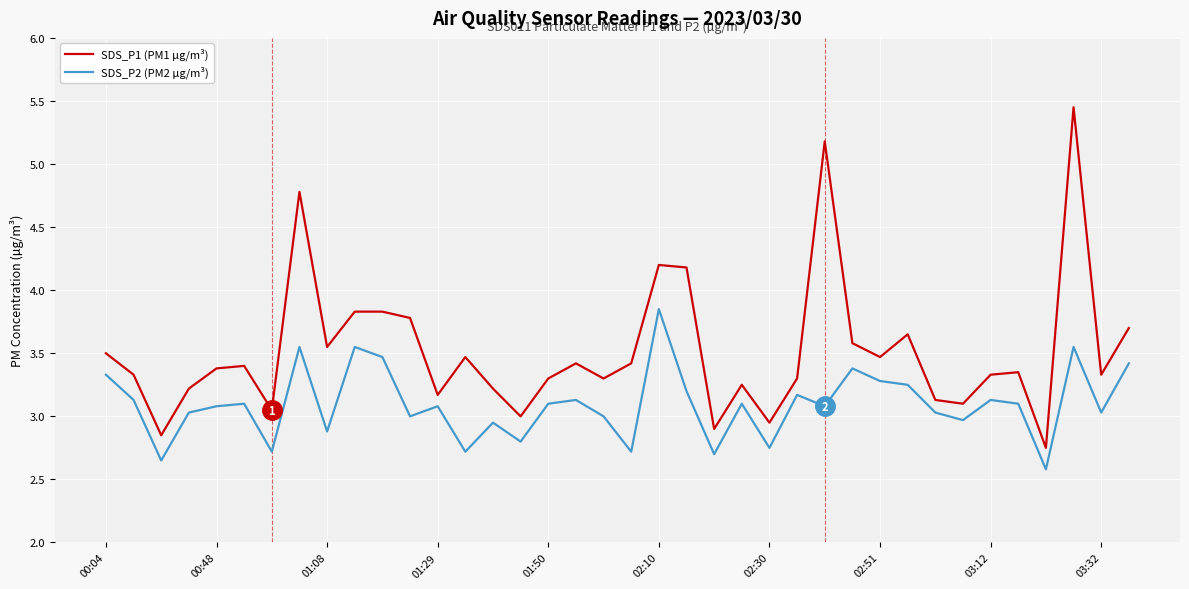

True or false: SDS_P2 (PM2 µg/m³) and SDS_P1 (PM1 µg/m³) cross at least once.

False